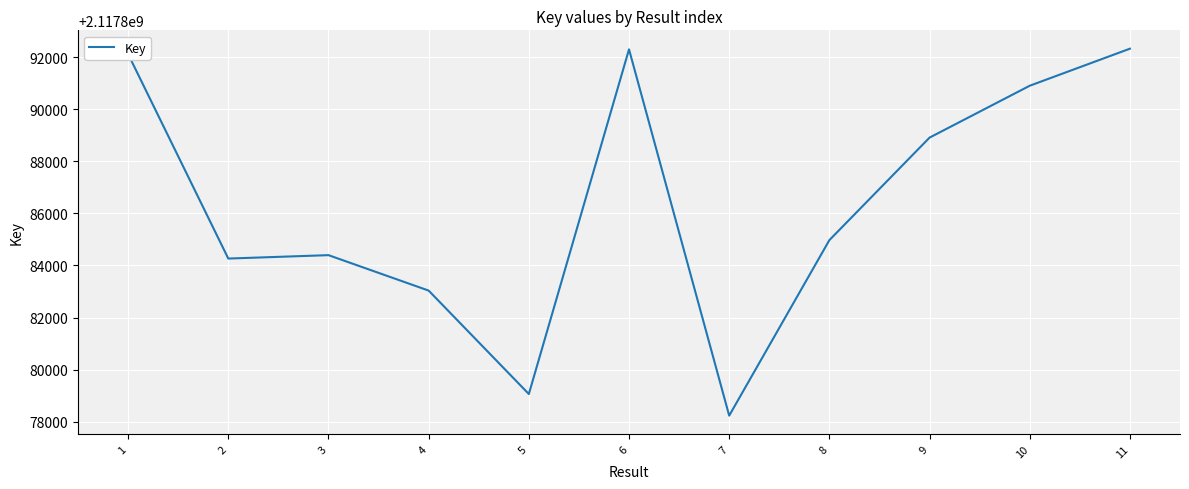

Is it true that the value at 9 is 1048032867?

False